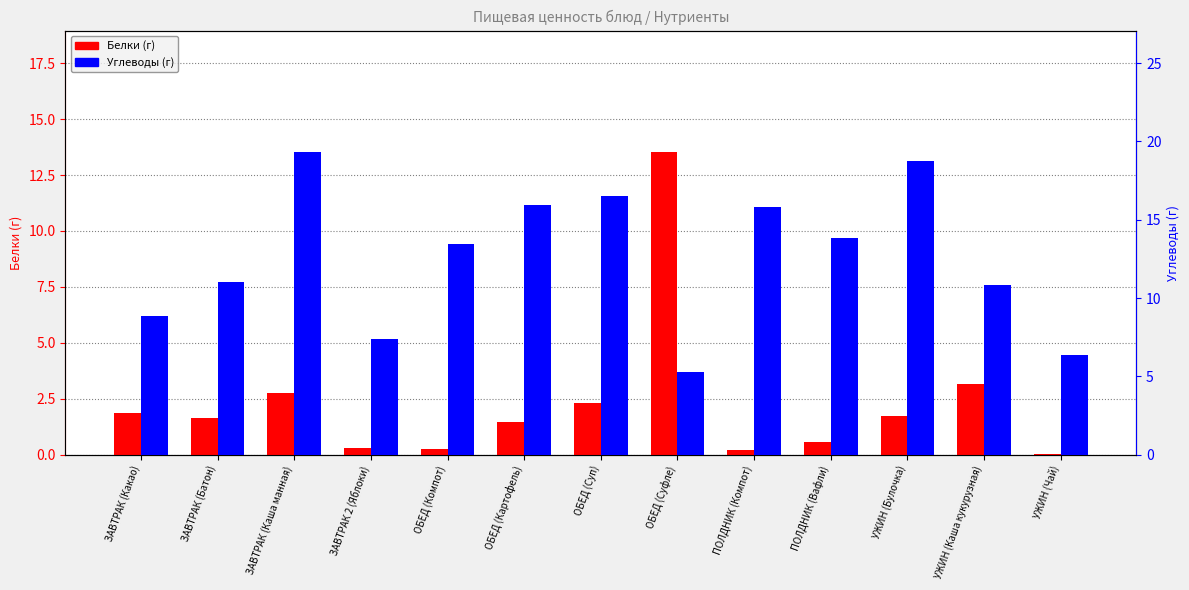

Reading left to right, transcribe all the data shown in this chart.

Белки: ЗАВТРАК (Какао)=1.9	ЗАВТРАК (Батон)=1.6	ЗАВТРАК (Каша манная)=2.8	ЗАВТРАК 2 (Яблоки)=0.3	ОБЕД (Компот)=0.3	ОБЕД (Картофель)=1.5	ОБЕД (Суп)=2.3	ОБЕД (Суфле)=13.5	ПОЛДНИК (Компот)=0.2	ПОЛДНИК (Вафли)=0.6	УЖИН (Булочка)=1.7	УЖИН (Каша кукурузная)=3.1	УЖИН (Чай)=0.0
Углеводы: ЗАВТРАК (Какао)=8.9	ЗАВТРАК (Батон)=11.0	ЗАВТРАК (Каша манная)=19.3	ЗАВТРАК 2 (Яблоки)=7.4	ОБЕД (Компот)=13.5	ОБЕД (Картофель)=15.9	ОБЕД (Суп)=16.5	ОБЕД (Суфле)=5.3	ПОЛДНИК (Компот)=15.8	ПОЛДНИК (Вафли)=13.8	УЖИН (Булочка)=18.7	УЖИН (Каша кукурузная)=10.8	УЖИН (Чай)=6.3